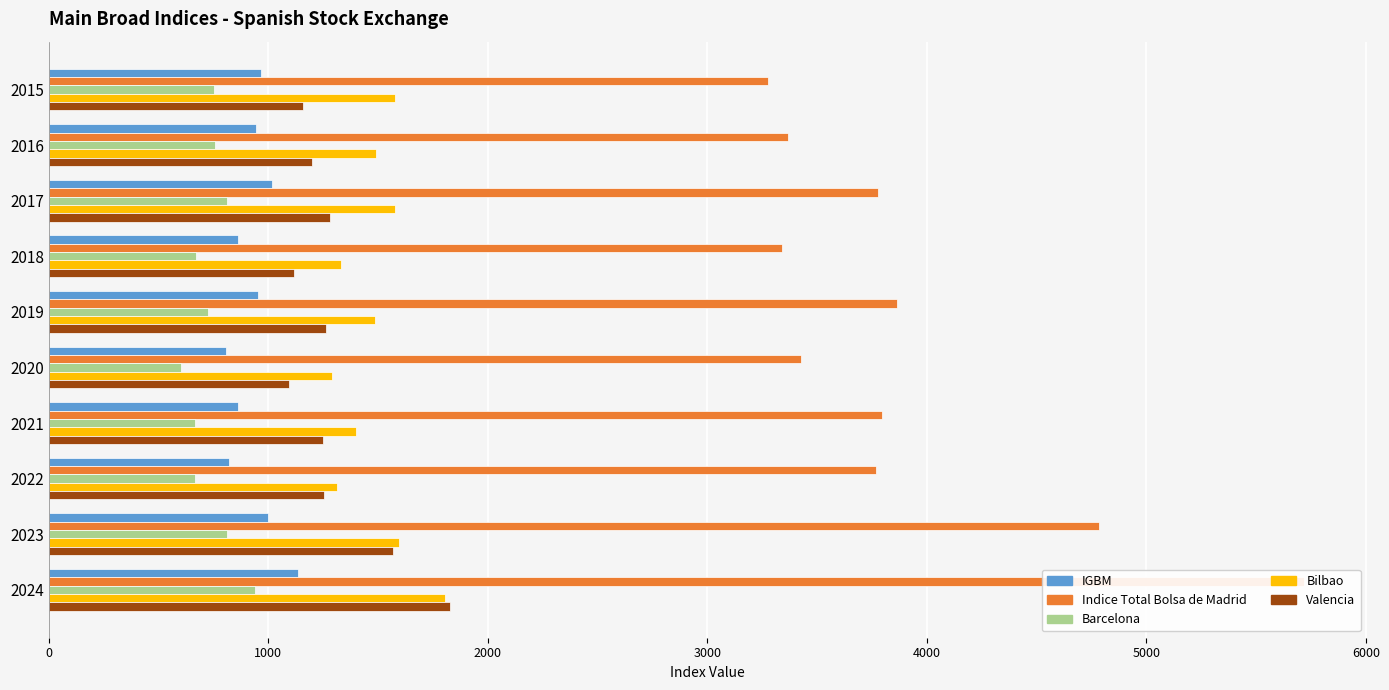

Which series has the largest range (max minus min)?

Indice Total Bolsa de Madrid